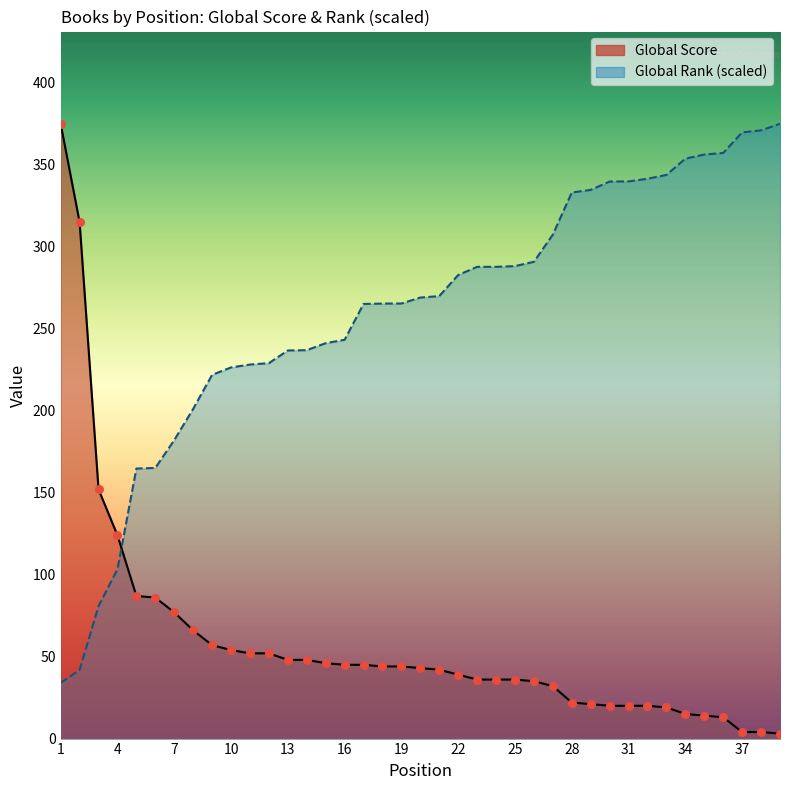

Which series has the largest Y range (max minus min)?

Global Score